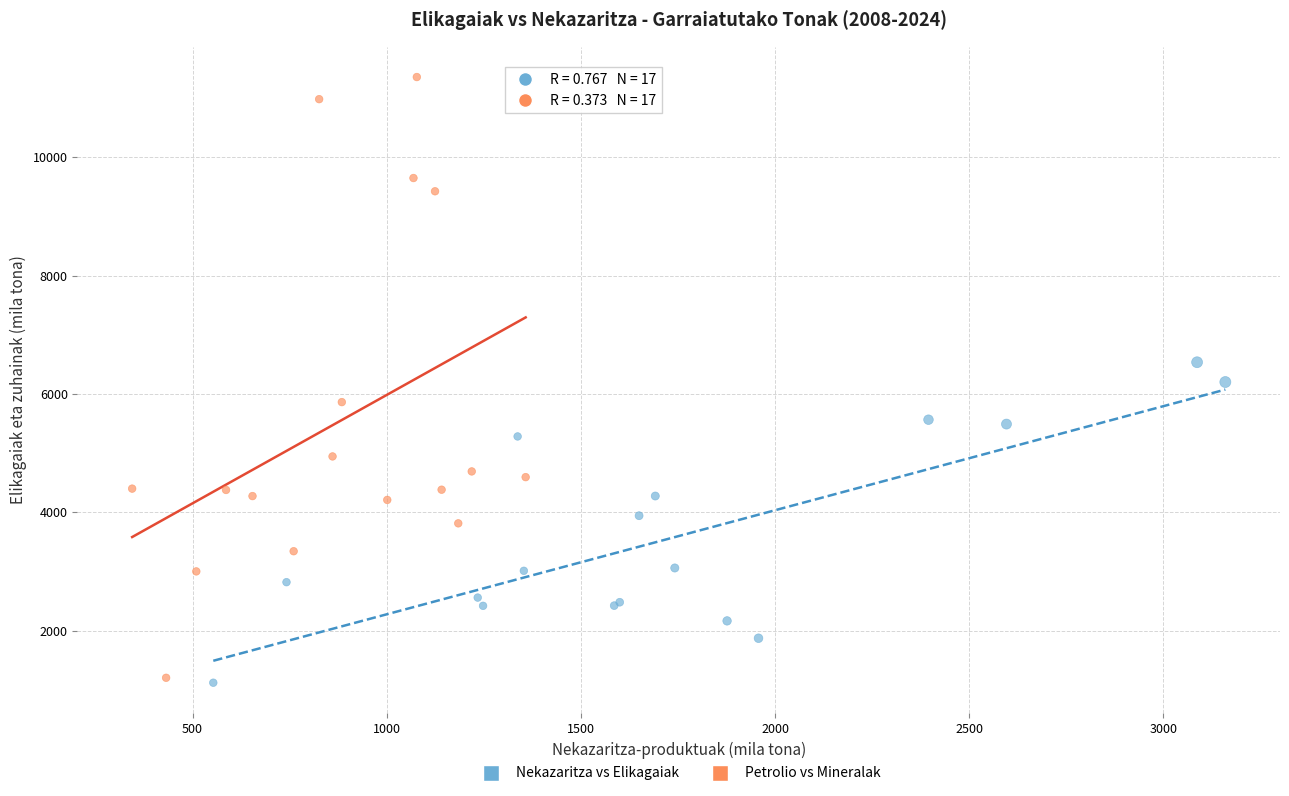

What are all the series names shown in the legend?

Nekazaritza vs Elikagaiak, Petrolio vs Mineralak